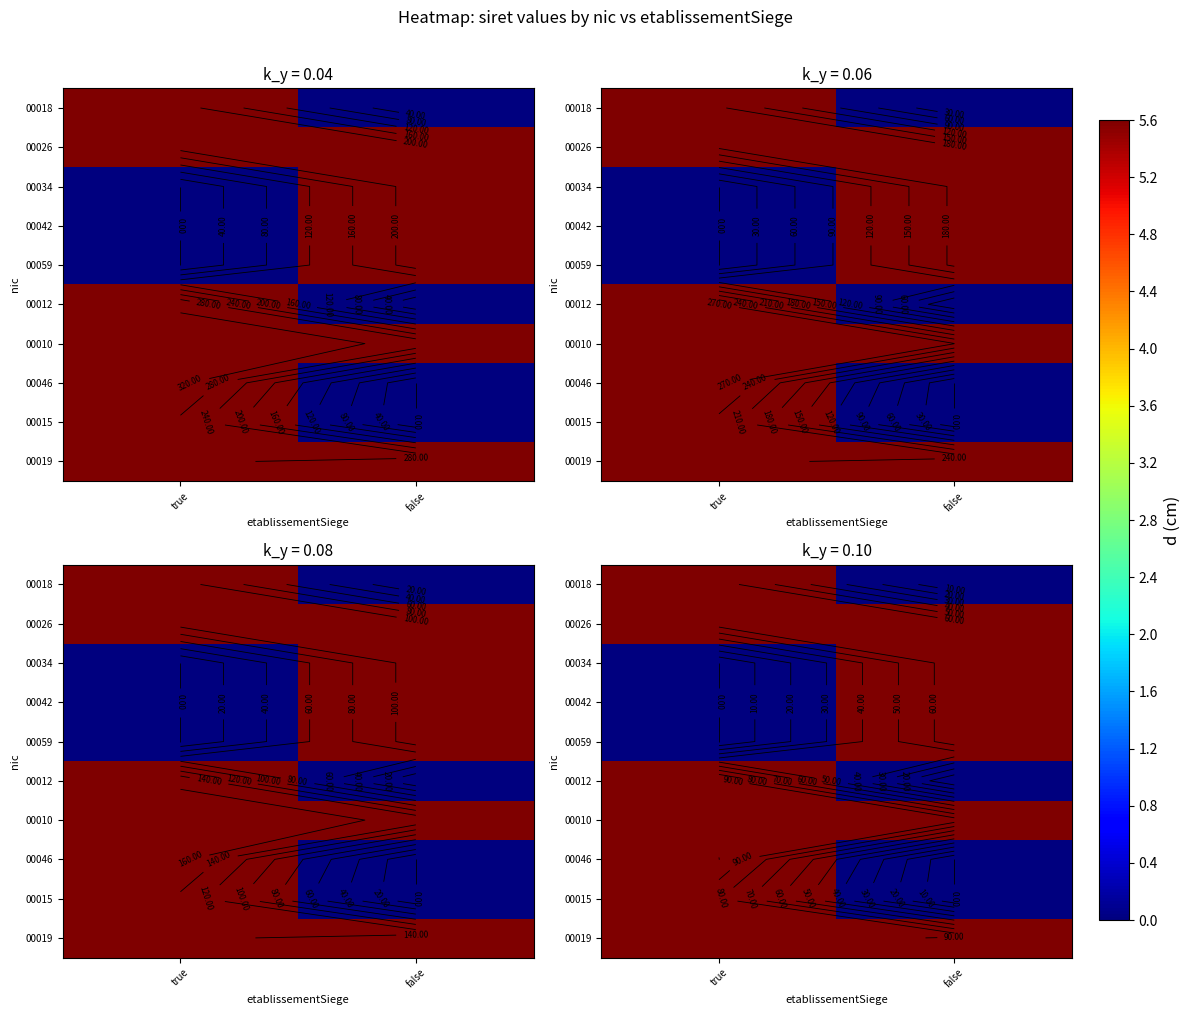

At how many categories does at least one series exceed 91?

2